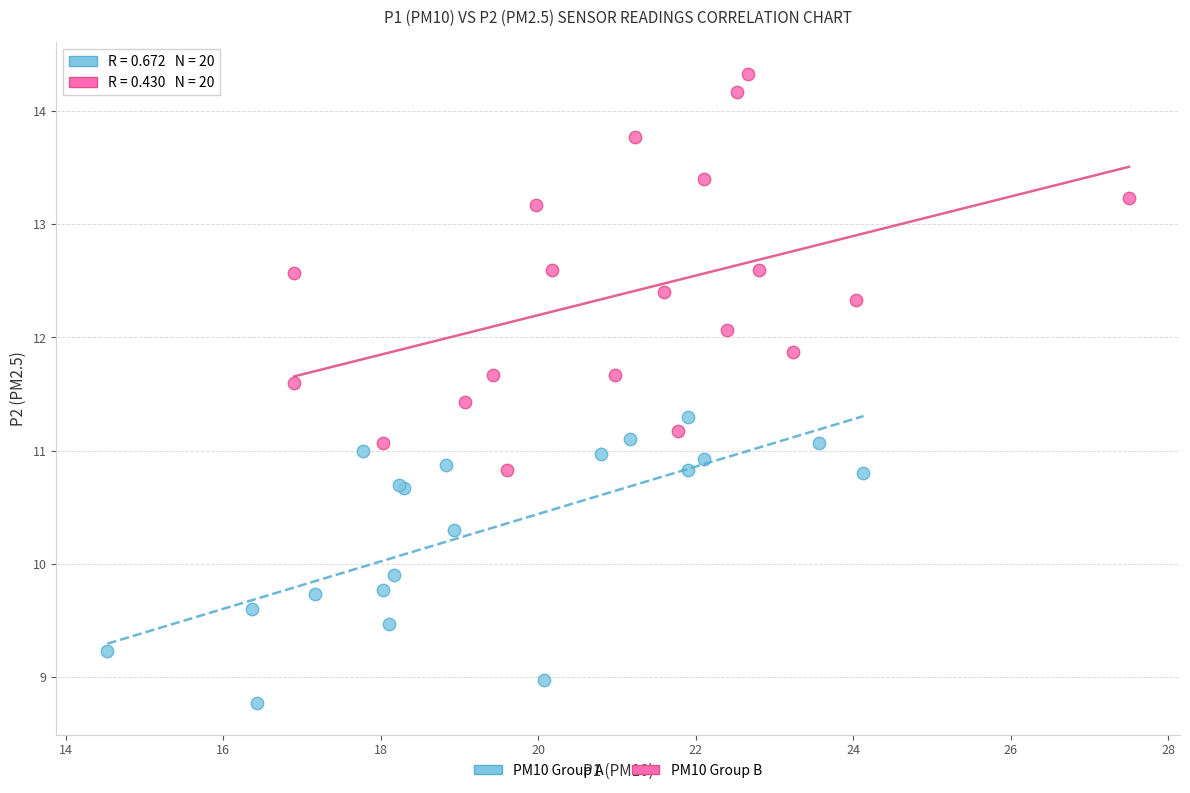

Which series contains the highest Y value?

PM10 Group B